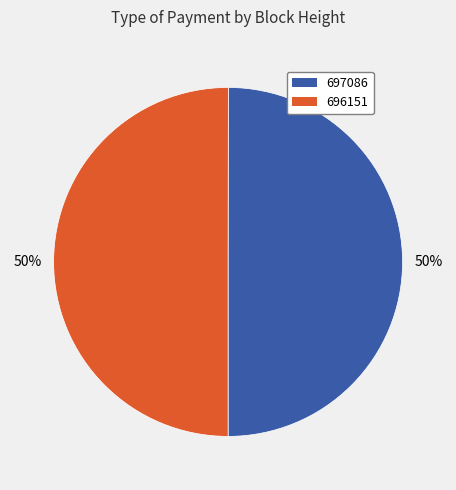

How many segments does this pie chart have?

2